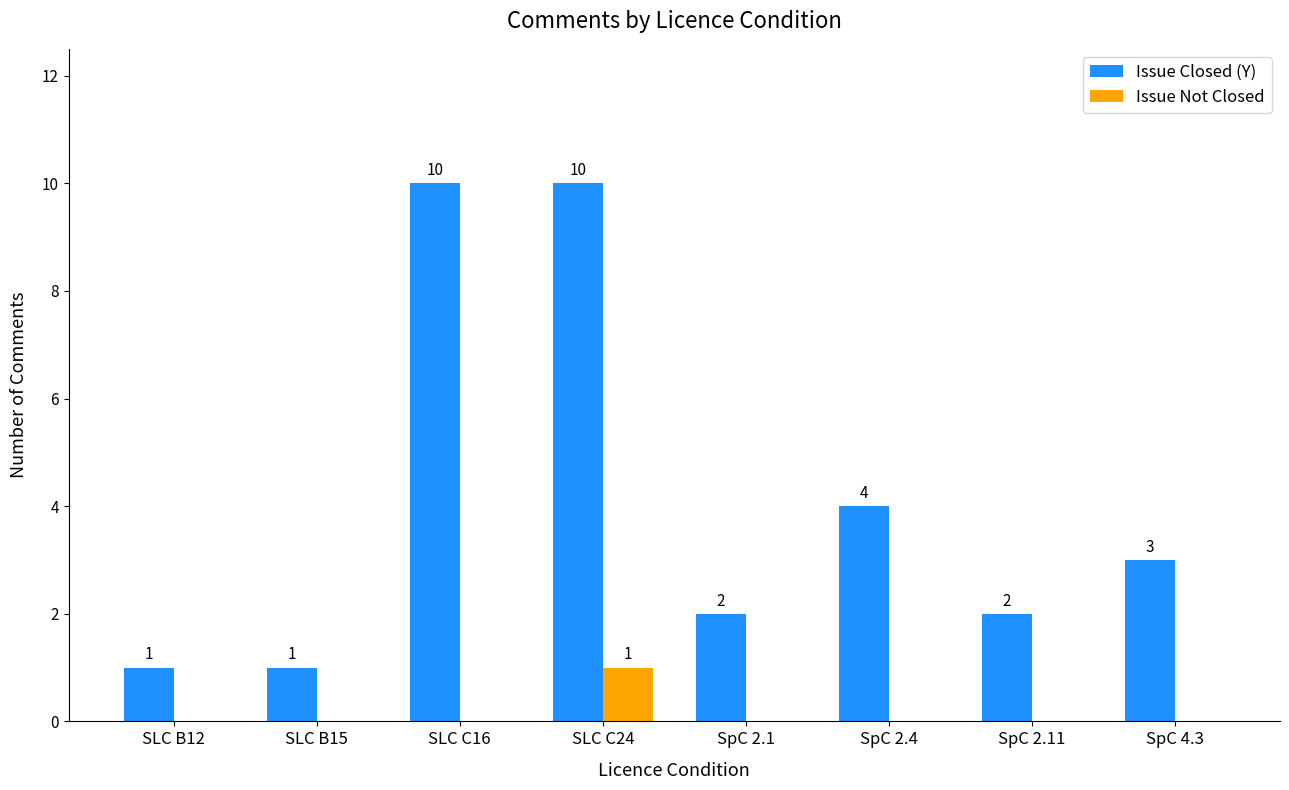

Which series changed the most between SpC 2.4 and SpC 2.11?

Issue Closed (Y)